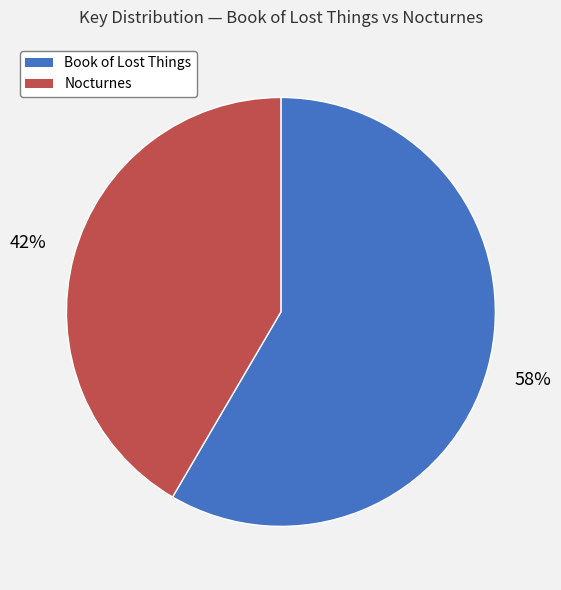

To the nearest percent, what percentage of the pie is Book of Lost Things?

58%